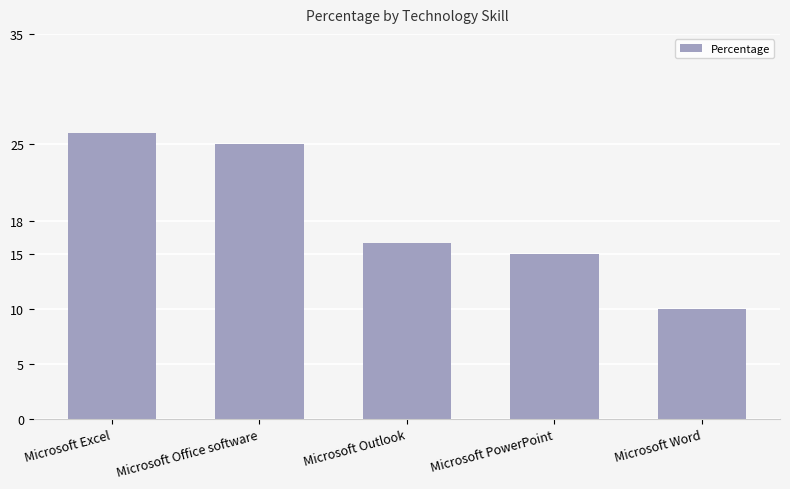

Reading left to right, transcribe all the data shown in this chart.

26	25	16	15	10